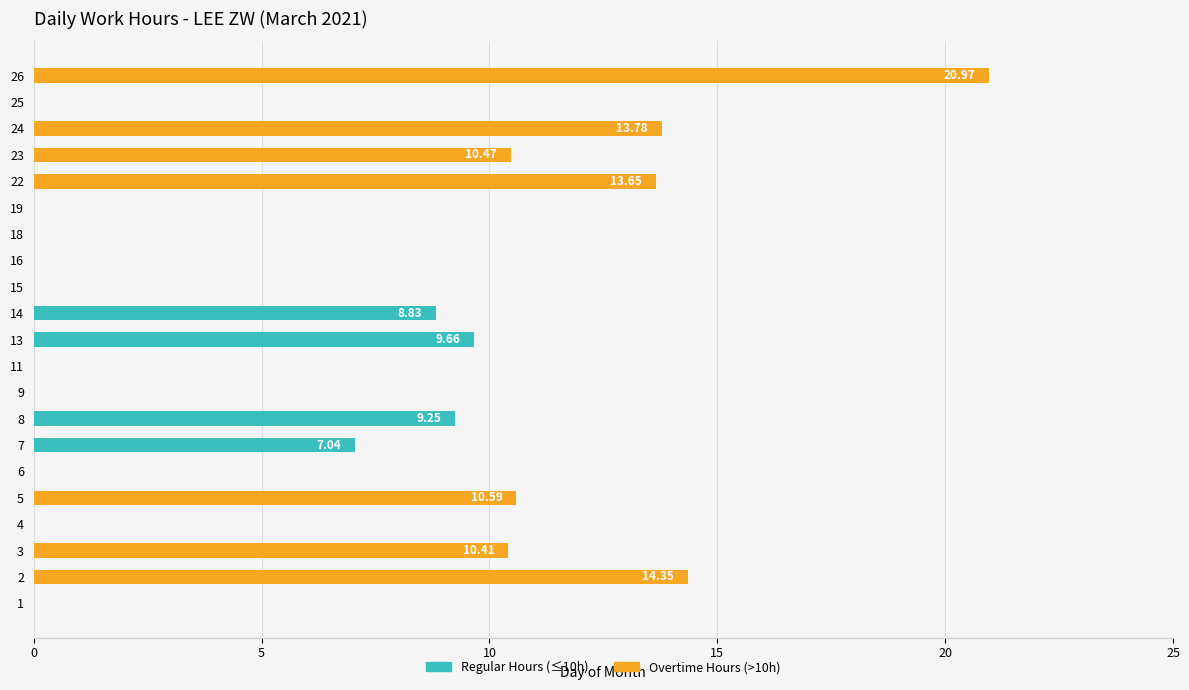

What are all the series names shown in the legend?

Regular Hours (≤10h), Overtime Hours (>10h)